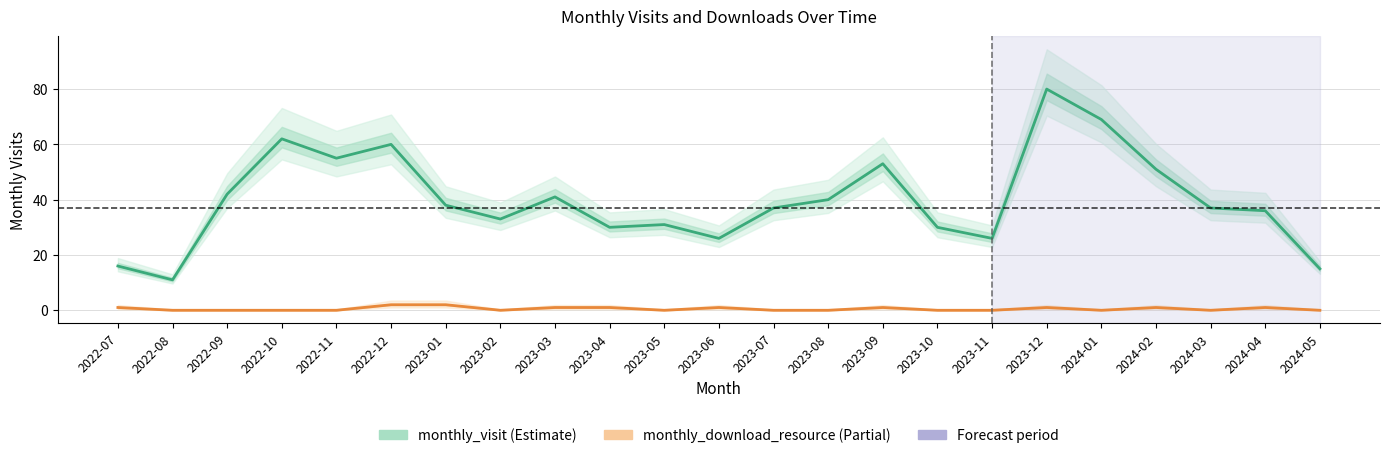

At which category does monthly_visit reach its first local peak?

2022-10